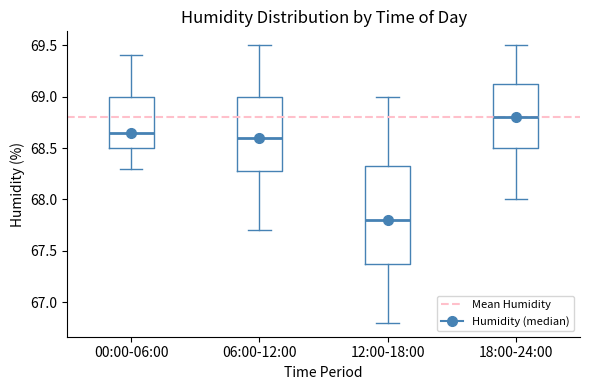

Reading left to right, transcribe this box plot: for each box, give where its median line is, the range the box spans, and where its two whiskers end, as read against the y-axis. The values are not printed on the chart, so give them approximately, as read against the axis.

00:00-06:00: median 68.65, box 68.50 to 69.00, whiskers 68.30 to 69.40
06:00-12:00: median 68.60, box 68.30 to 69.00, whiskers 67.70 to 69.50
12:00-18:00: median 67.80, box 67.40 to 68.35, whiskers 66.80 to 69.00
18:00-24:00: median 68.80, box 68.50 to 69.15, whiskers 68.00 to 69.50